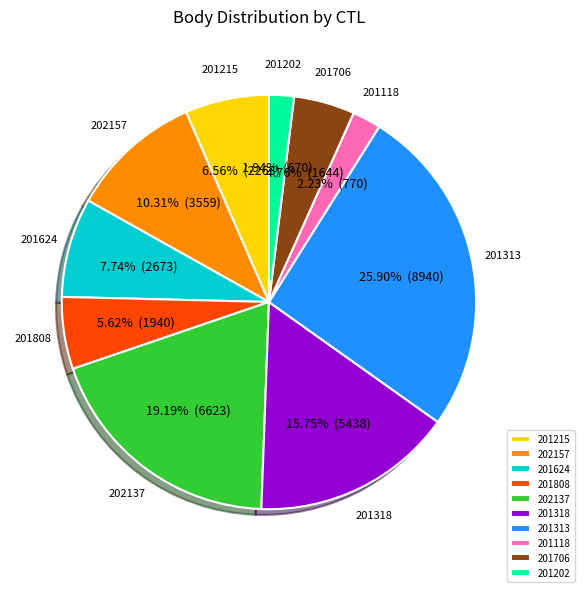

Approximately how many times larger is the value at 201118 compared to 201215?

0.3